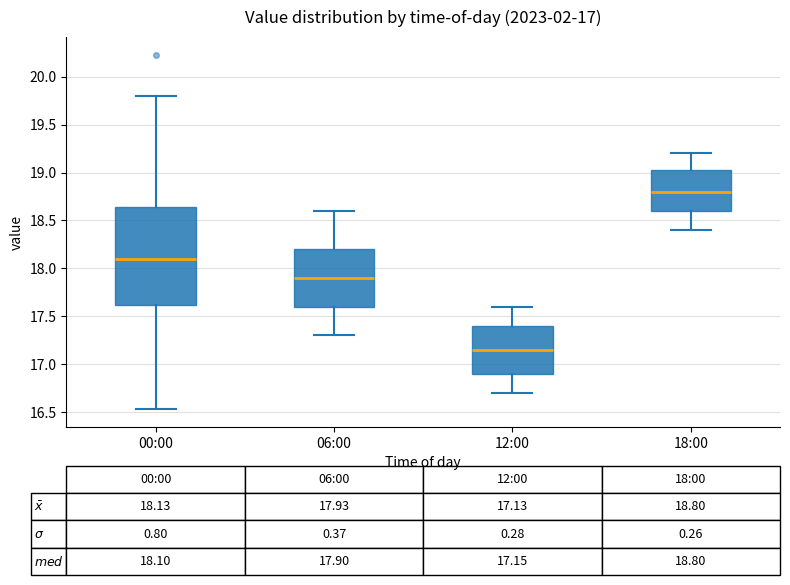

Which box has the highest median line?

18:00